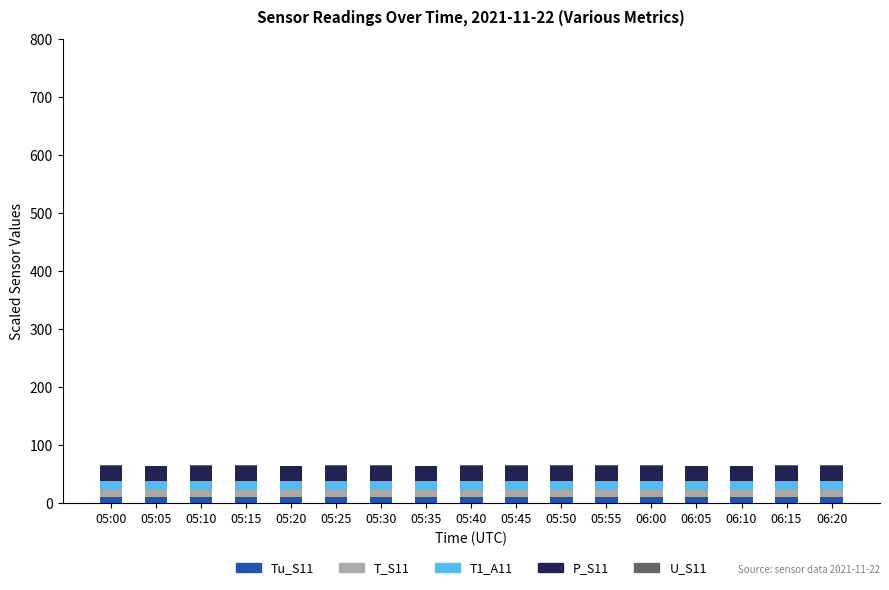

Is it true that Tu_S11 equals 9.8 at 05:30?

True